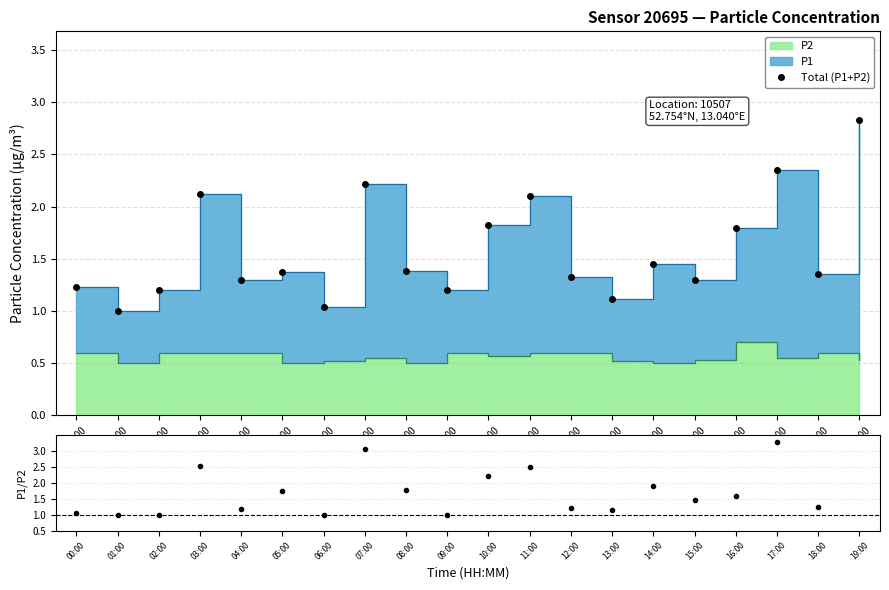

What is the label of the 15th point from the right?

05:00